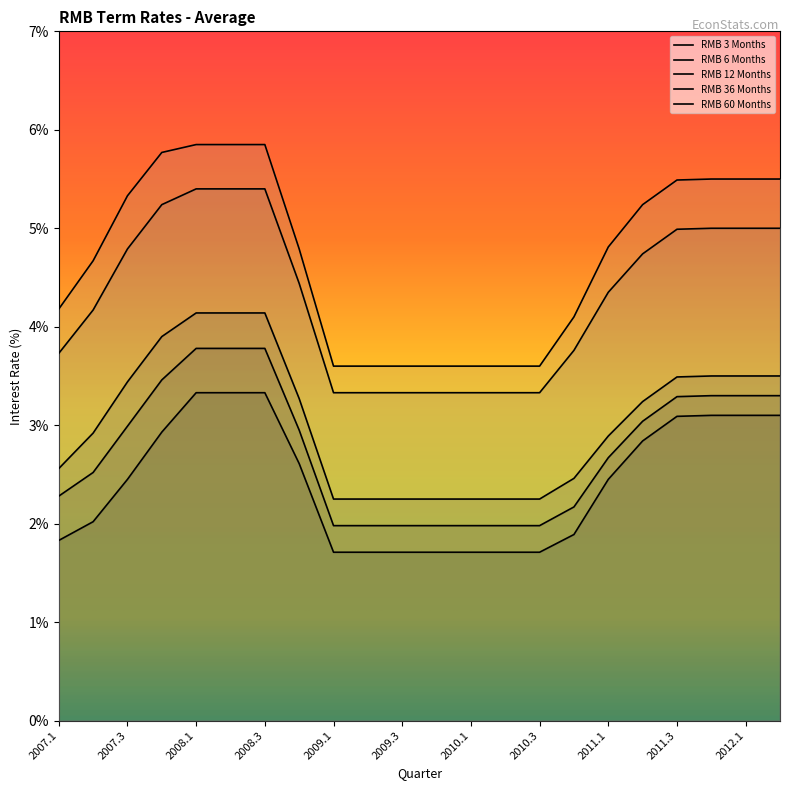

Where is RMB 3 Months nearest to the value 2?

2007.2